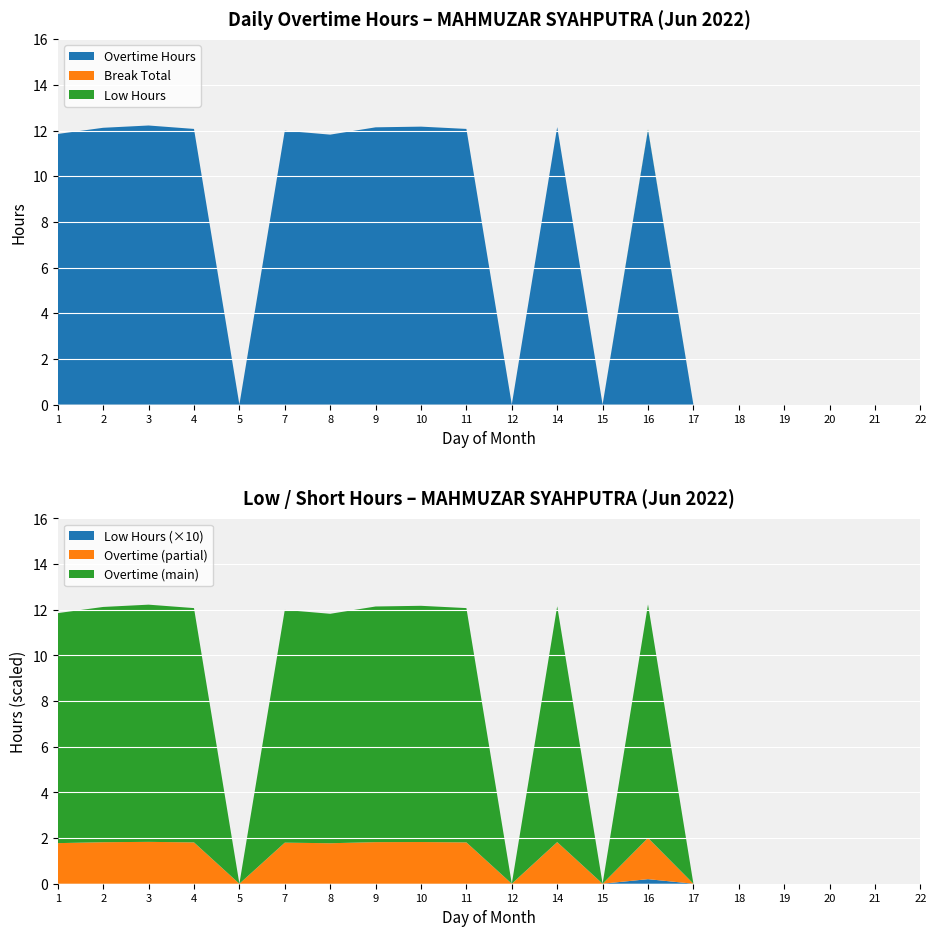

Reading left to right, transcribe all the data shown in this chart.

Overtime Hours: 1=11.8	2=12.1	3=12.2	4=12.1	5=0.0	7=12.0	8=11.8	9=12.1	10=12.2	11=12.1	12=0.0	14=12.2	15=0.0	16=12.0	17=0.0	18=0.0	19=0.0	20=0.0	21=0.0	22=0.0
Break Total: 1=0.0	2=0.0	3=0.0	4=0.0	5=0.0	7=0.0	8=0.0	9=0.0	10=0.0	11=0.0	12=0.0	14=0.0	15=0.0	16=0.0	17=0.0	18=0.0	19=0.0	20=0.0	21=0.0	22=0.0
Low Hours: 1=0.0	2=0.0	3=0.0	4=0.0	5=0.0	7=0.0	8=0.0	9=0.0	10=0.0	11=0.0	12=0.0	14=0.0	15=0.0	16=0.0	17=0.0	18=0.0	19=0.0	20=0.0	21=0.0	22=0.0